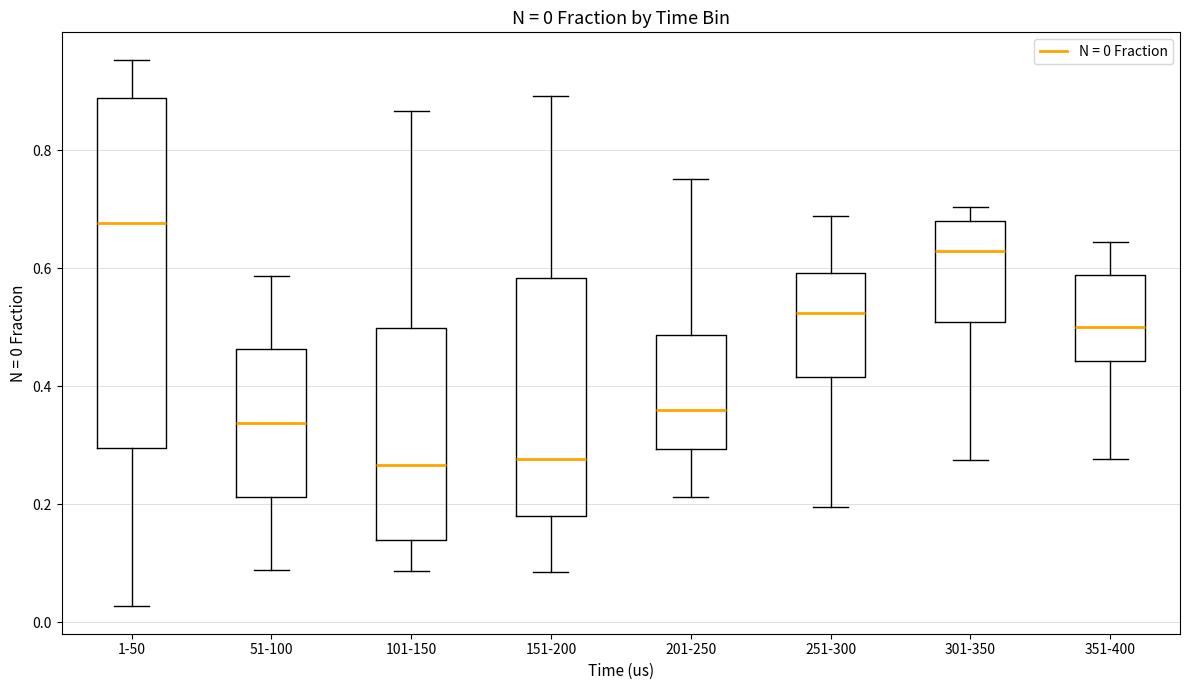

Comparing the boxes themselves (not the whiskers), which one is the tallest?

1-50